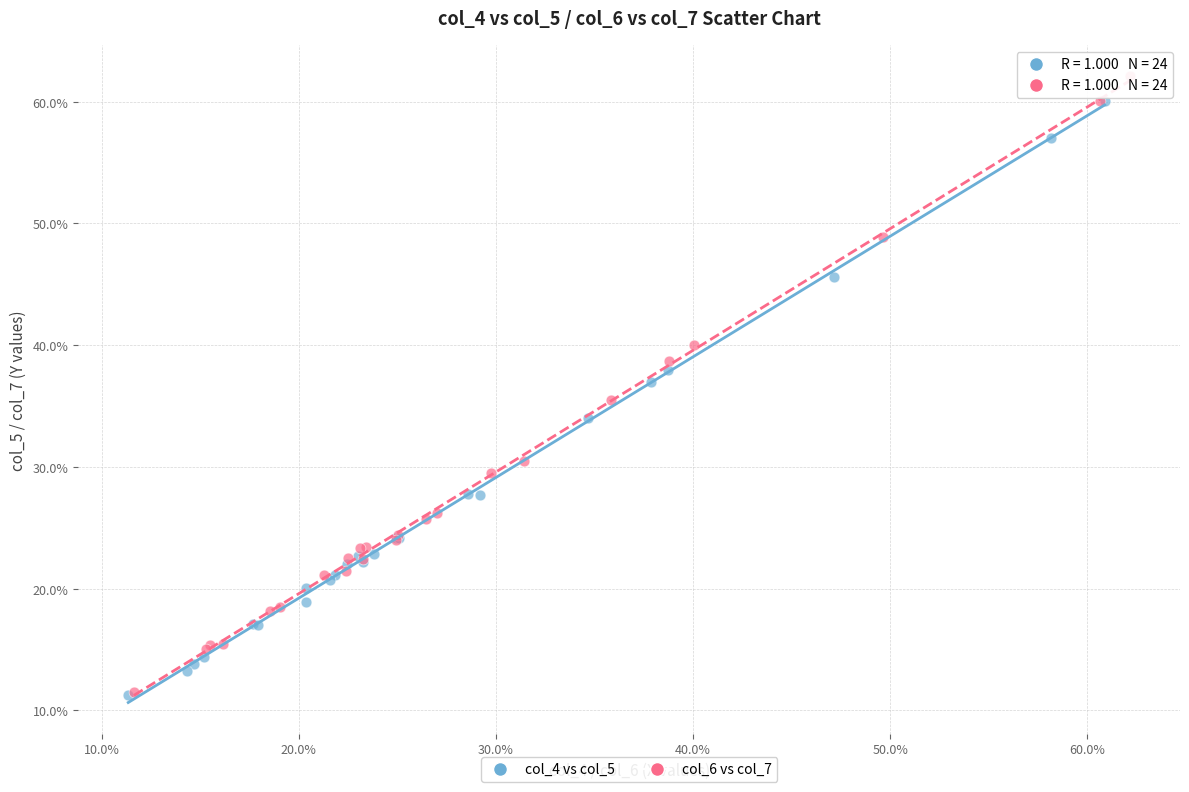

Which series has the widest spread of Y values?

col_6 vs col_7